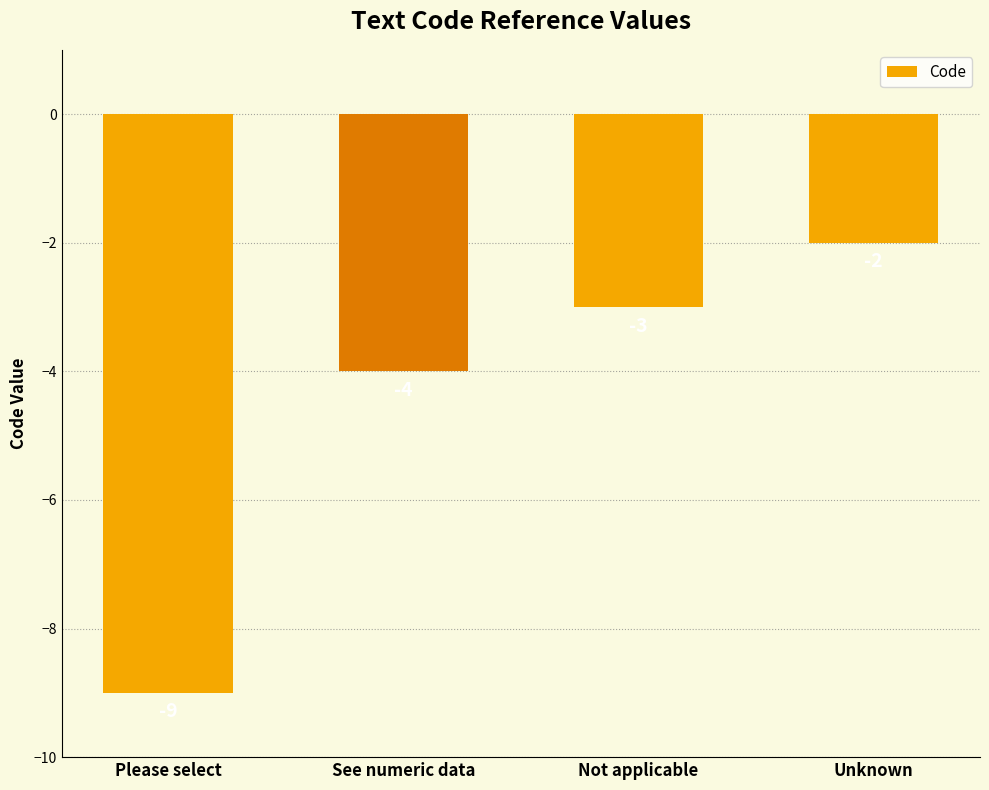

What is the change in value from Please select to Unknown?

+7